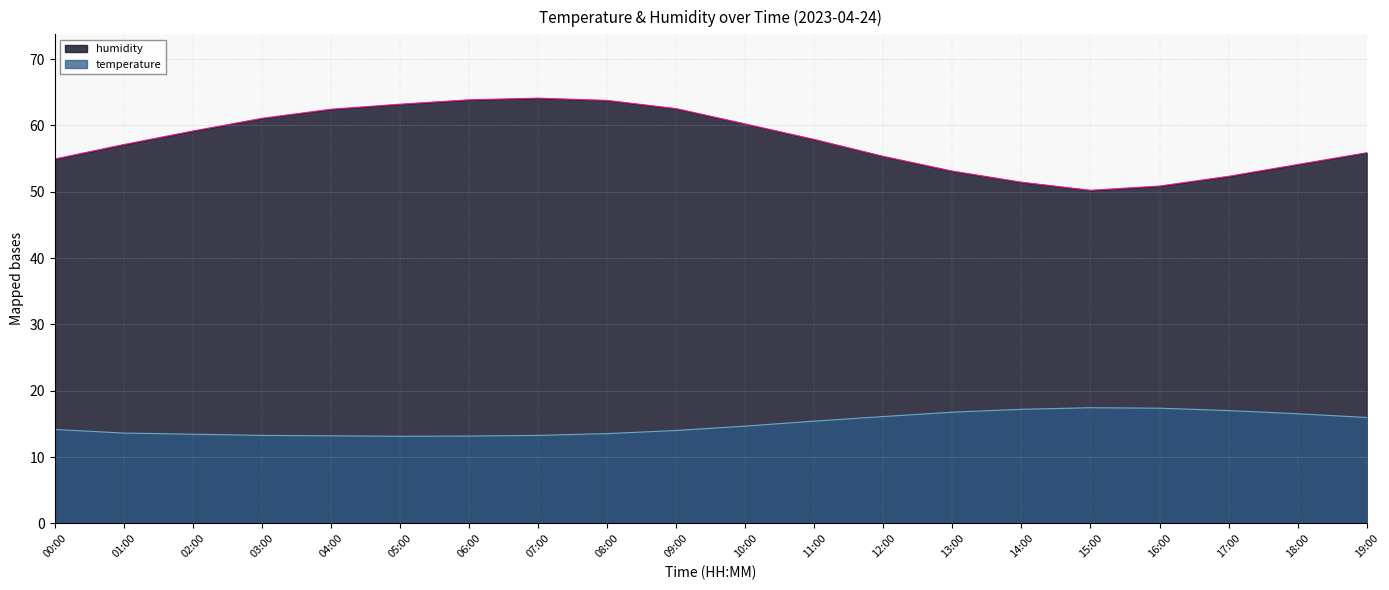

What is the label of the 13th point from the left?

12:00